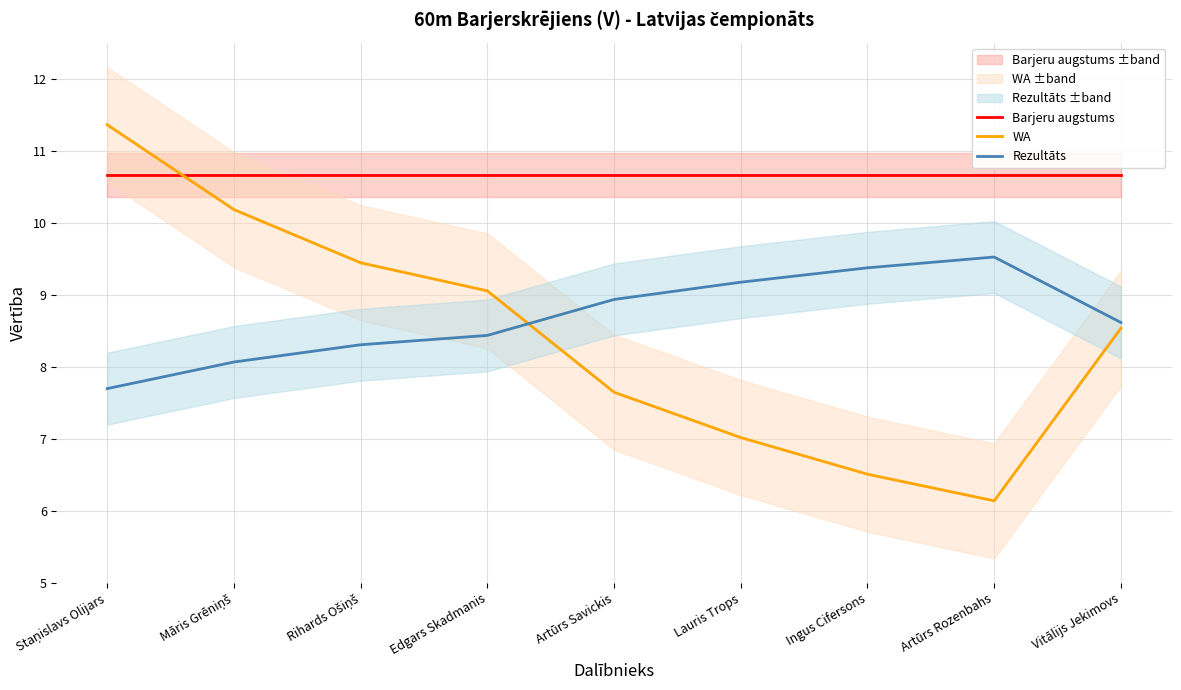

At which category is the sum across all series the highest?

Staņislavs Olijars